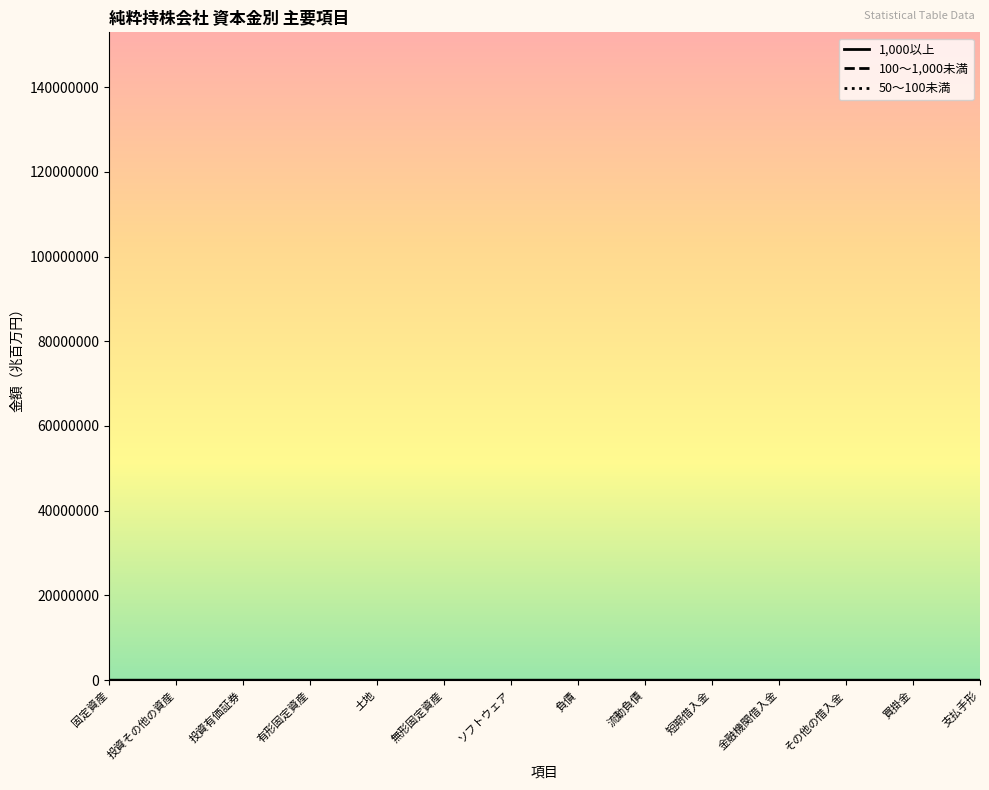

Between 投資有価証券 and 金融機関借入金, which is larger?

投資有価証券